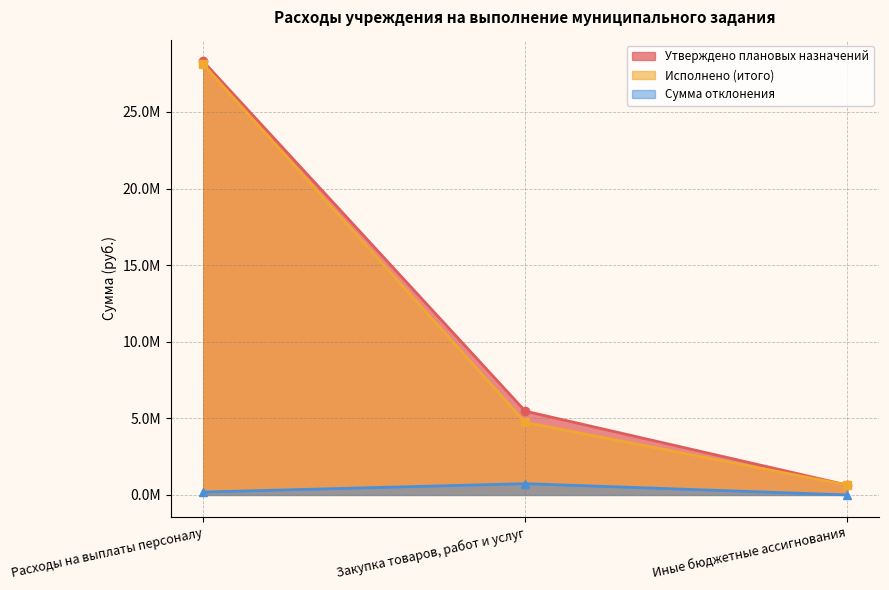

How many distinct data groups are displayed?

3